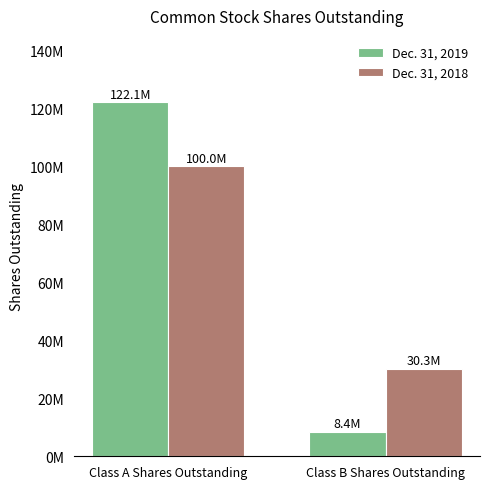

What is the difference between the Dec. 31, 2019 values at Class B Shares Outstanding and Class A Shares Outstanding?

113698252